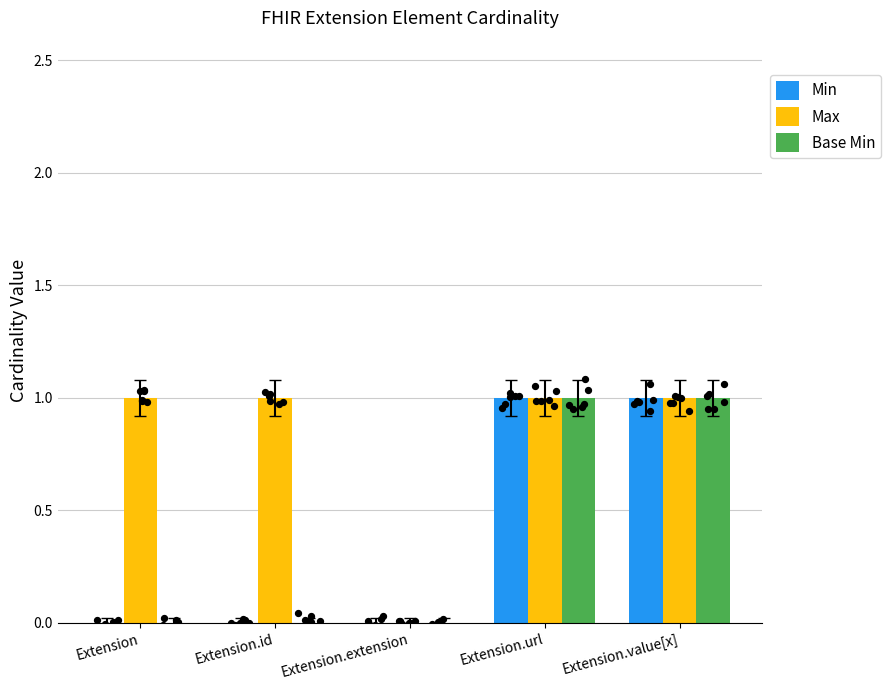

What are all the series names shown in the legend?

Min, Max, Base Min